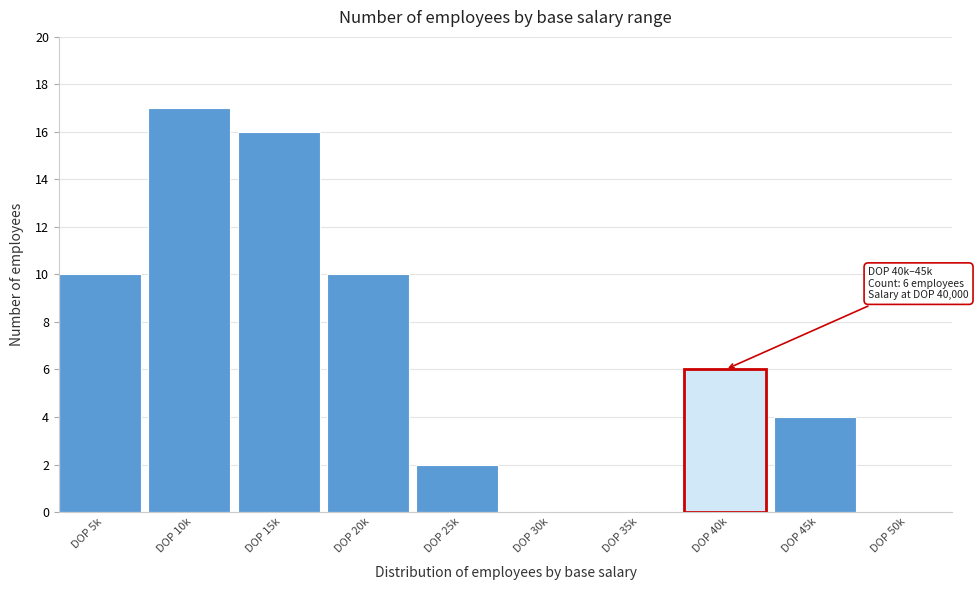

Reading left to right, what are all the values shown in this chart?

DOP 5k=10	DOP 10k=17	DOP 15k=16	DOP 20k=10	DOP 25k=2	DOP 30k=0	DOP 35k=0	DOP 40k=6	DOP 45k=4	DOP 50k=0